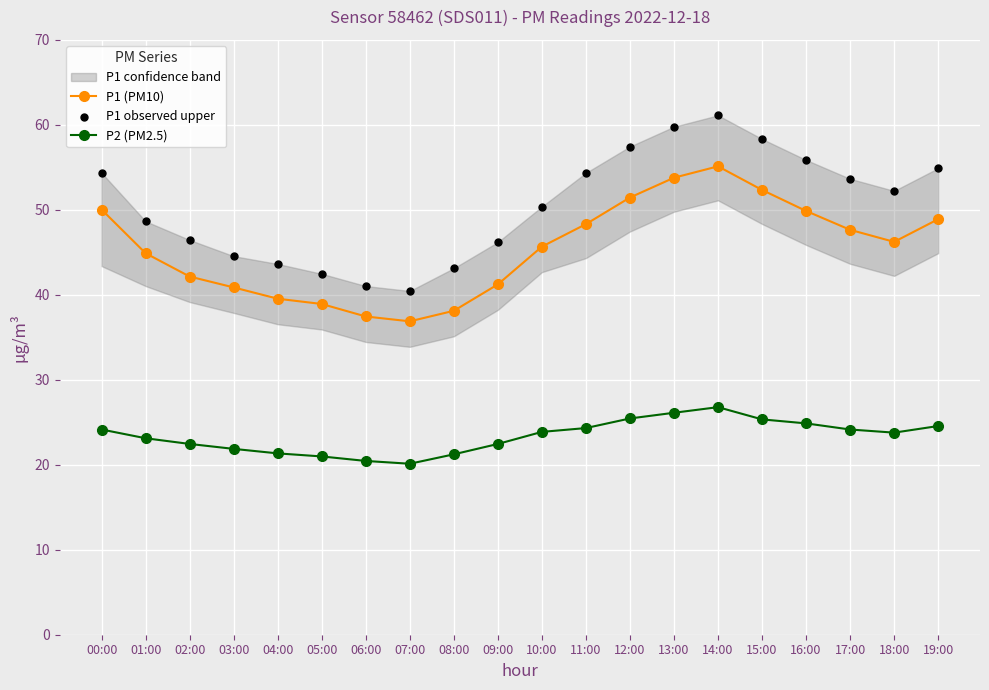

At how many categories does at least one series exceed 34?

20